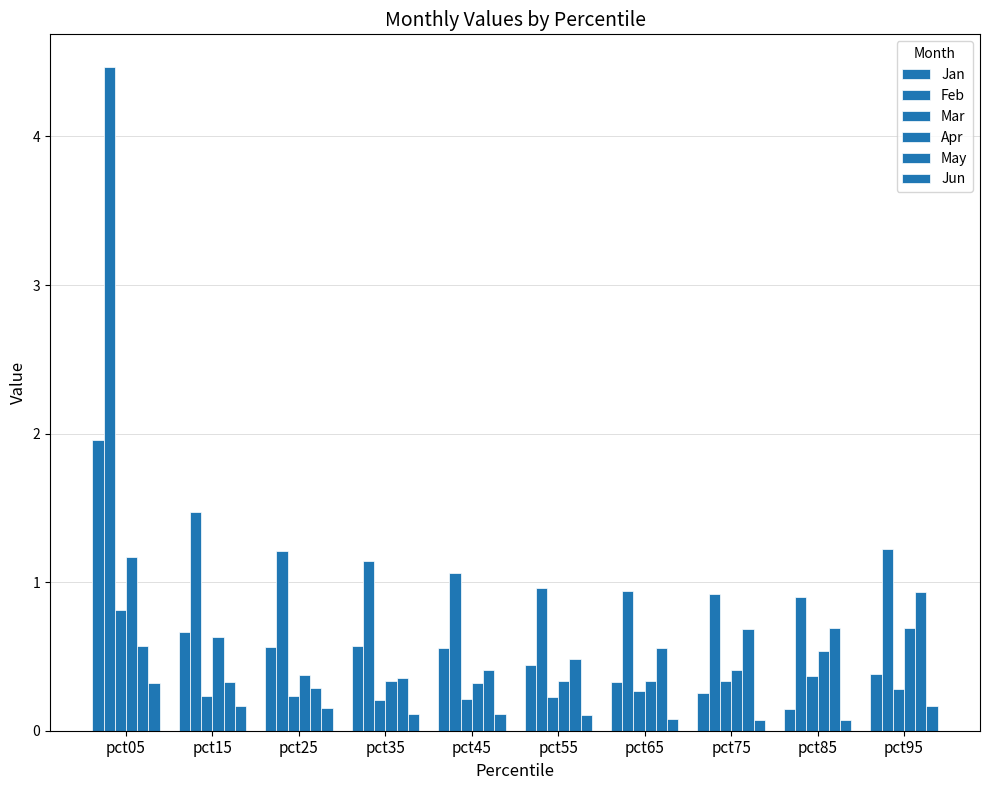

What is the average value of the Jan series?

0.6